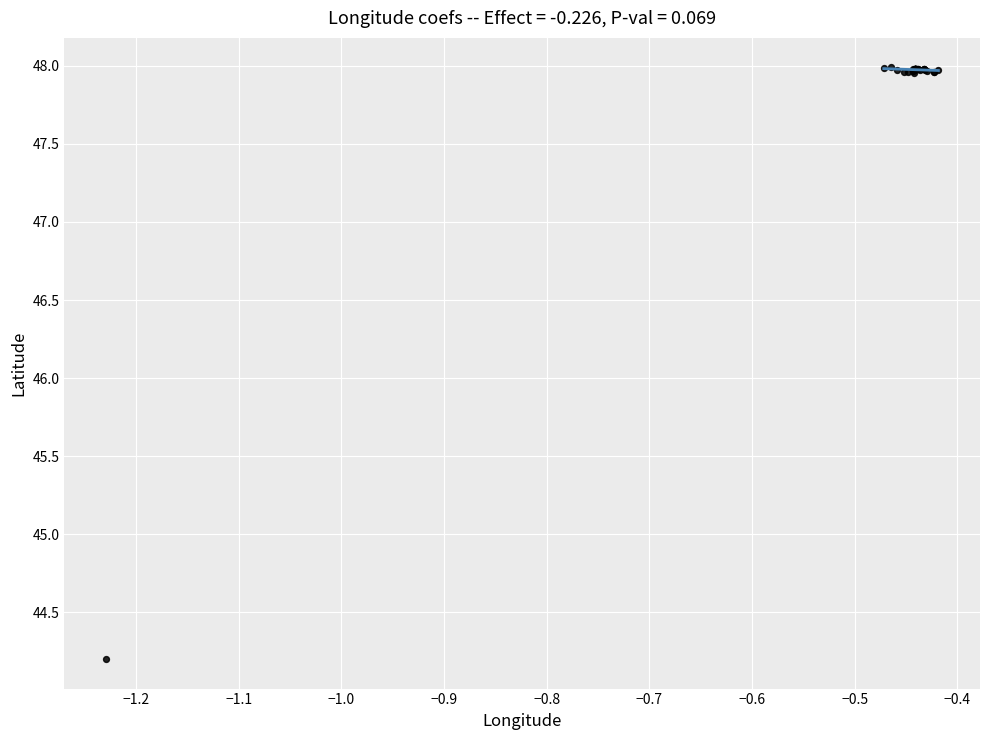

What Y value in the scatter plot is closest to 46?

44.2